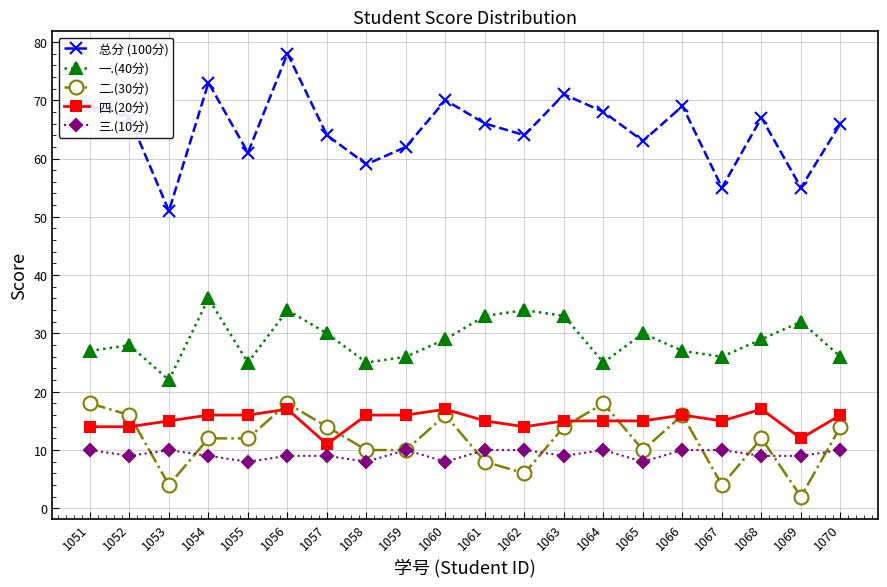

Reading left to right, transcribe all the data shown in this chart.

总分 (100分): 1051=69	1052=67	1053=51	1054=73	1055=61	1056=78	1057=64	1058=59	1059=62	1060=70	1061=66	1062=64	1063=71	1064=68	1065=63	1066=69	1067=55	1068=67	1069=55	1070=66
一.(40分): 1051=27	1052=28	1053=22	1054=36	1055=25	1056=34	1057=30	1058=25	1059=26	1060=29	1061=33	1062=34	1063=33	1064=25	1065=30	1066=27	1067=26	1068=29	1069=32	1070=26
二.(30分): 1051=18	1052=16	1053=4	1054=12	1055=12	1056=18	1057=14	1058=10	1059=10	1060=16	1061=8	1062=6	1063=14	1064=18	1065=10	1066=16	1067=4	1068=12	1069=2	1070=14
四.(20分): 1051=14	1052=14	1053=15	1054=16	1055=16	1056=17	1057=11	1058=16	1059=16	1060=17	1061=15	1062=14	1063=15	1064=15	1065=15	1066=16	1067=15	1068=17	1069=12	1070=16
三.(10分): 1051=10	1052=9	1053=10	1054=9	1055=8	1056=9	1057=9	1058=8	1059=10	1060=8	1061=10	1062=10	1063=9	1064=10	1065=8	1066=10	1067=10	1068=9	1069=9	1070=10